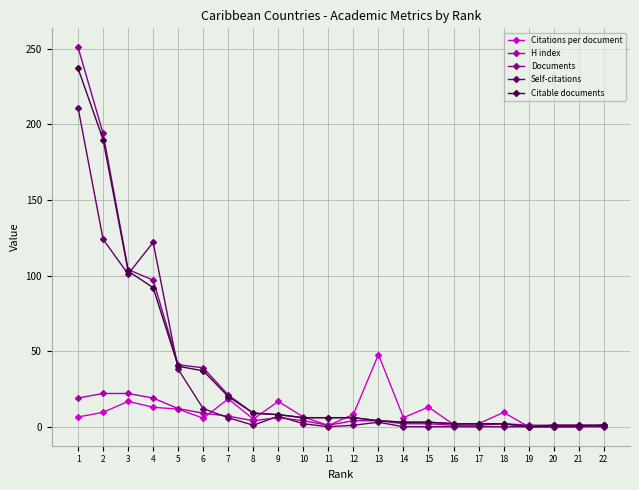

List the series in order of their peak value, highest first.

Documents, Citable documents, Self-citations, Citations per document, H index